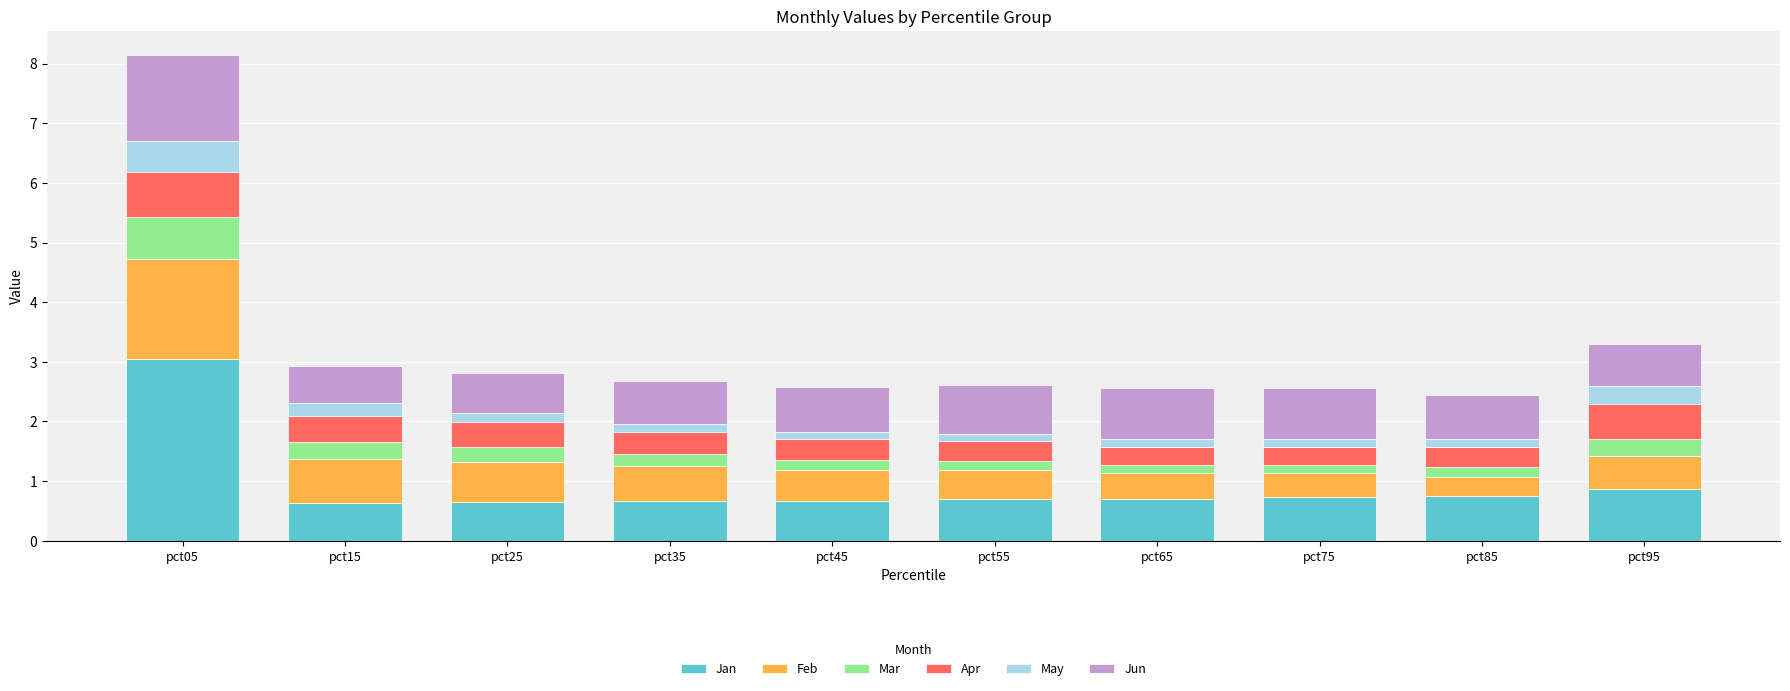

Is it true that Jan equals 1.1 at pct75?

False